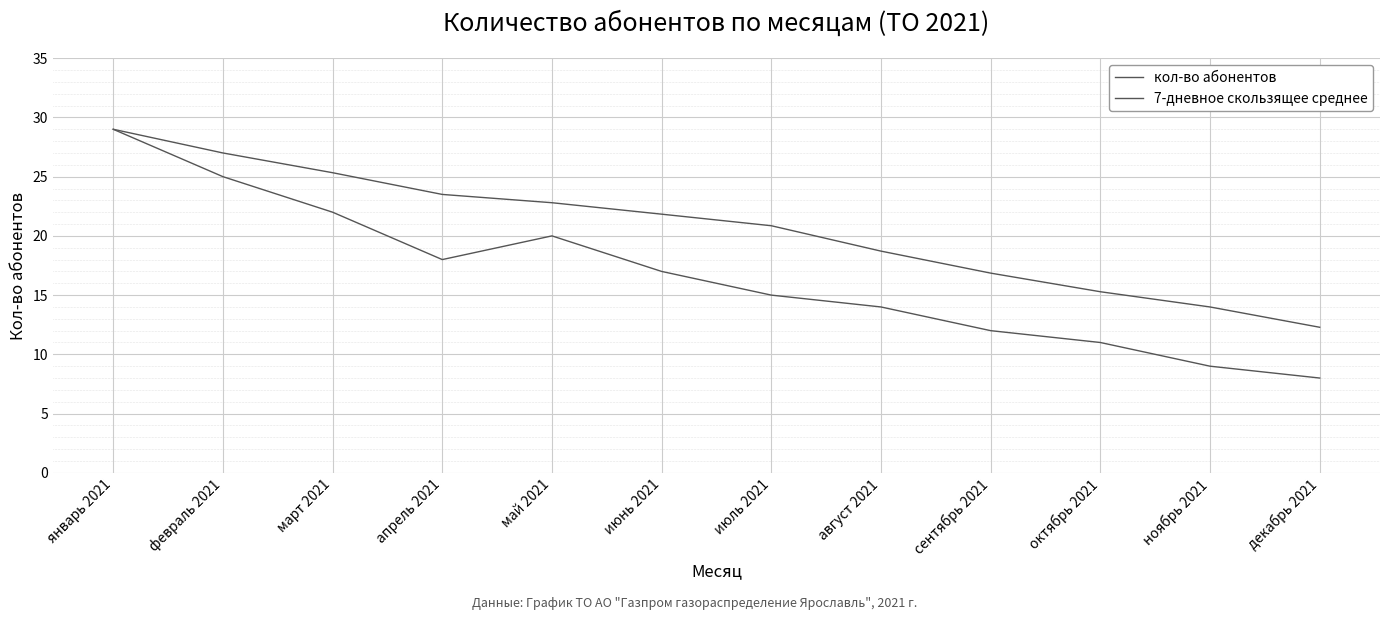

Reading left to right, what are all the values shown in this chart?

кол-во абонентов: 29.0	25.0	22.0	18.0	20.0	17.0	15.0	14.0	12.0	11.0	9.0	8.0
7-дневное скользящее среднее: 29.0	27.0	25.3	23.5	22.8	21.8	20.9	18.7	16.9	15.3	14.0	12.3